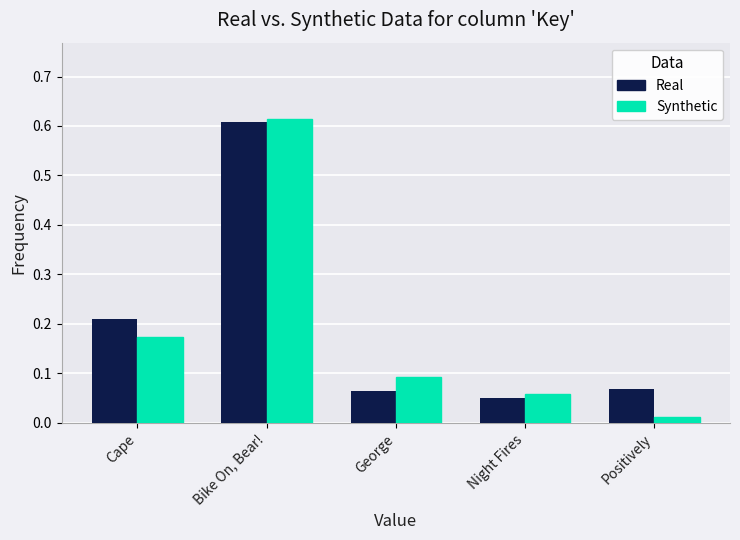

List the labels in order of Synthetic value, largest first.

Bike On, Bear!, Cape, George, Night Fires, Positively